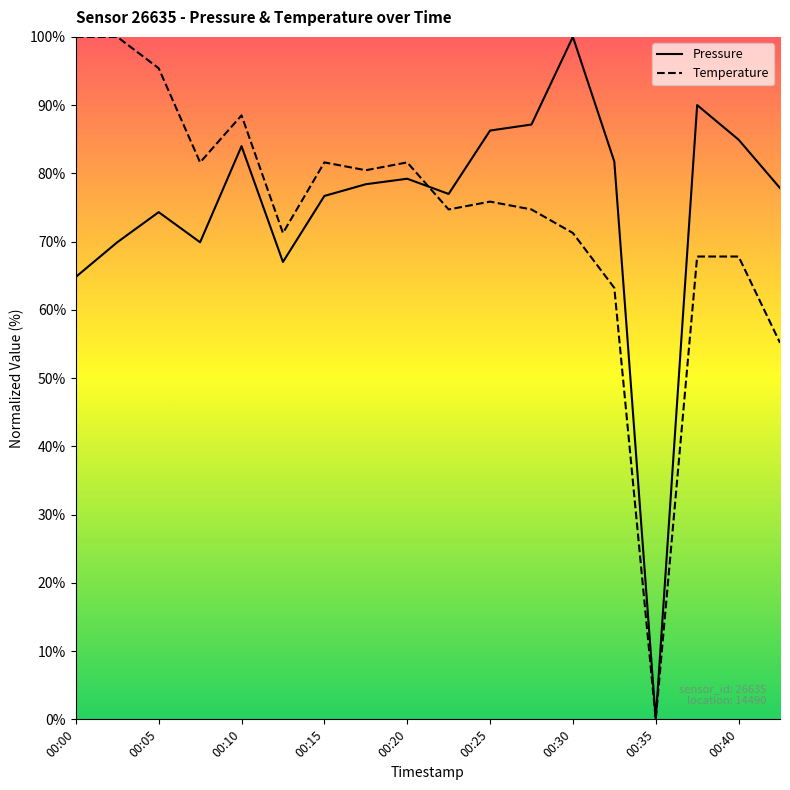

How many lines are shown in the chart?

2